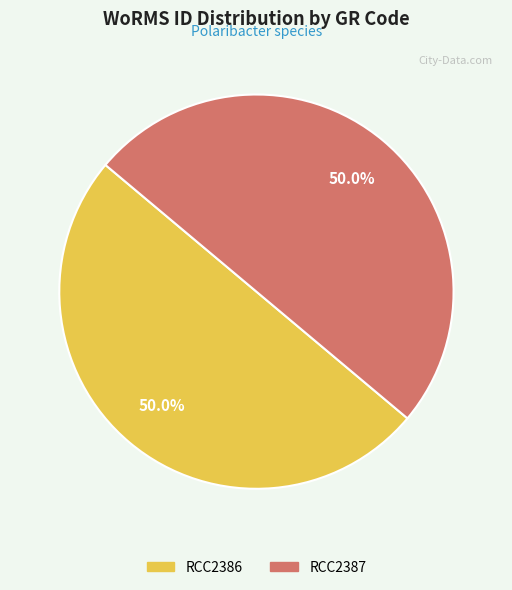

How many segments does this pie chart have?

2